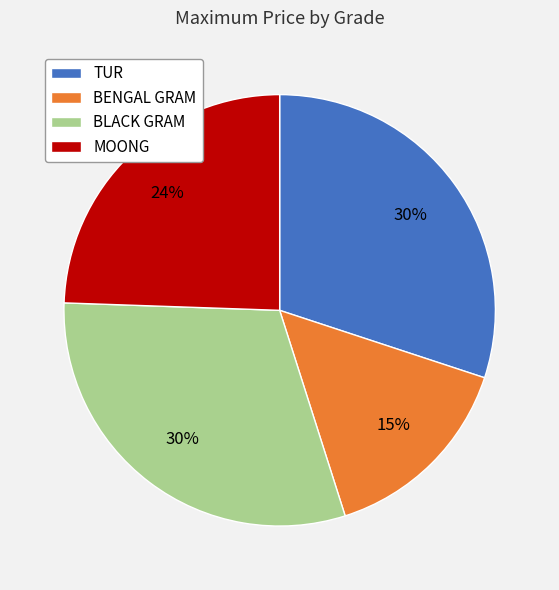

How many segments does this pie chart have?

4